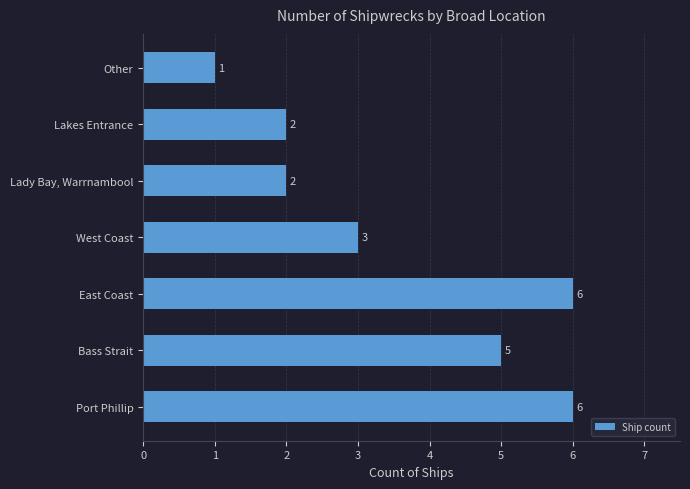

What is the difference between the maximum and minimum values?

5